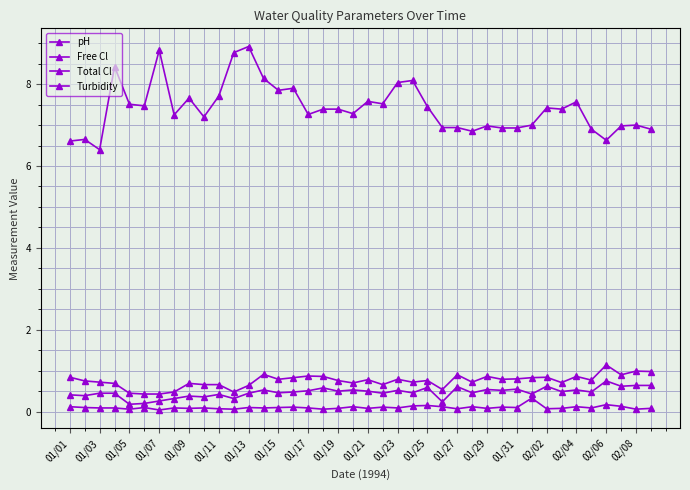

Where is the first local maximum for Turbidity?

01/11